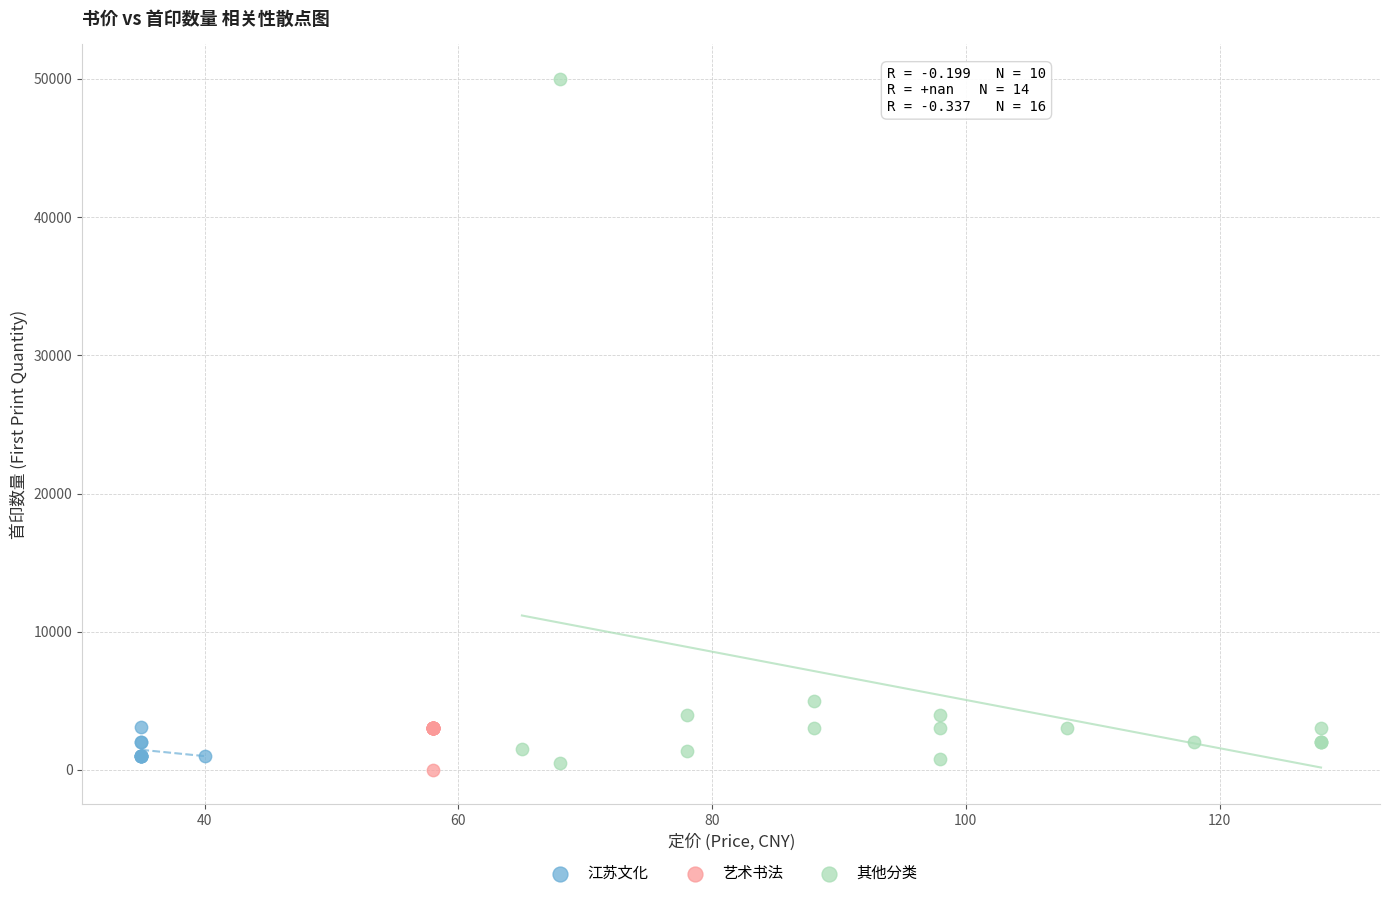

What are all the series names shown in the legend?

江苏文化, 艺术书法, 其他分类